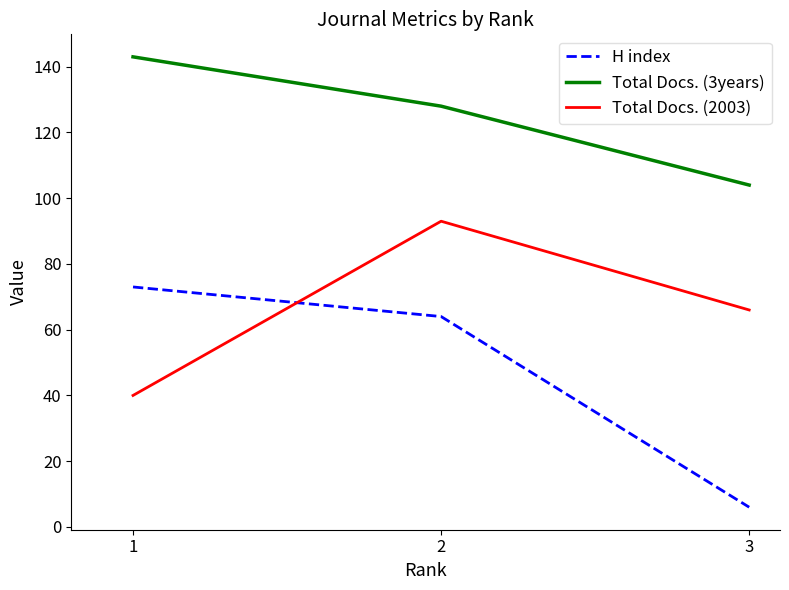

What is the difference between the maximum and minimum values in the Total Docs. (3years) series?

39